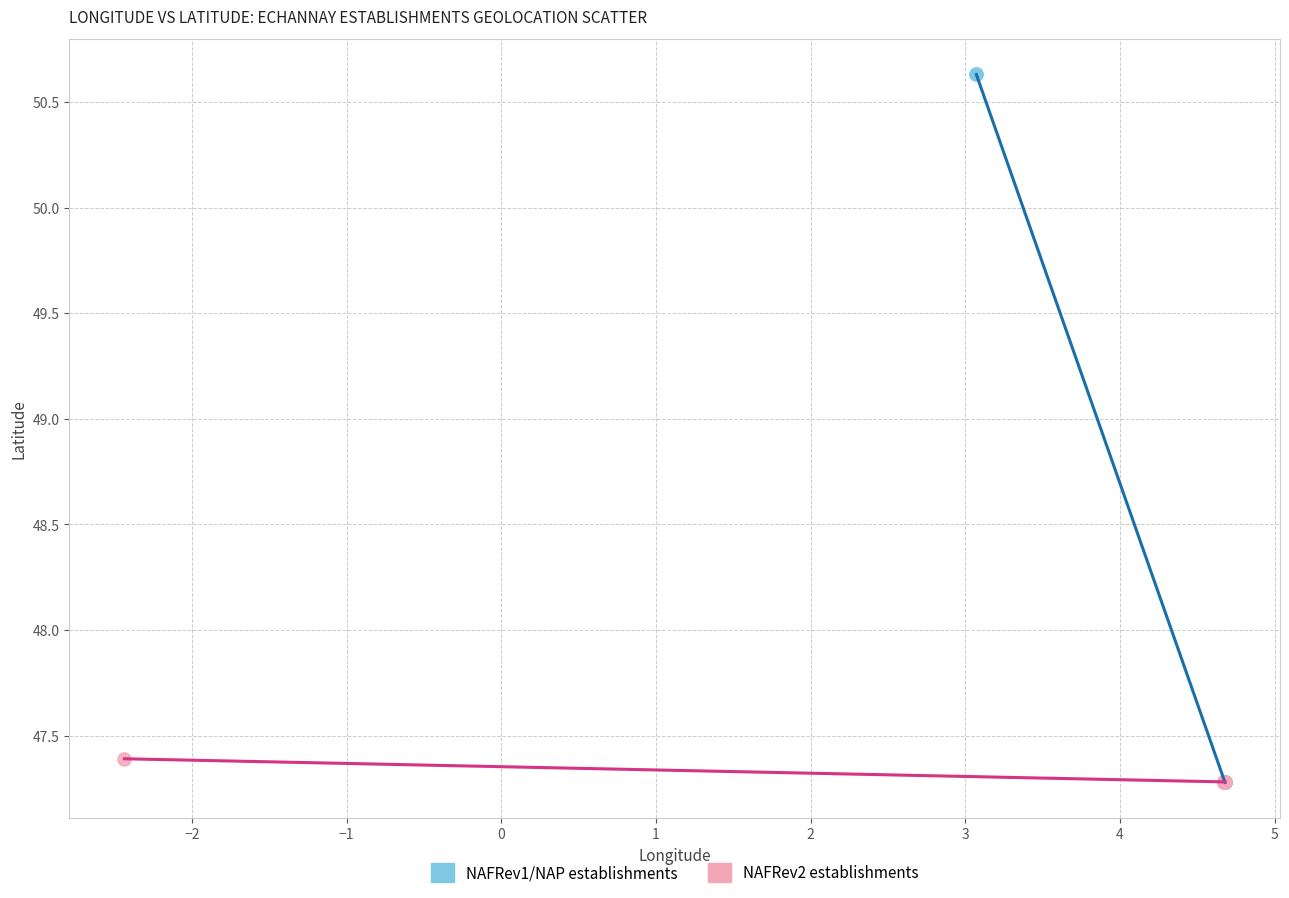

What are all the series names shown in the legend?

NAFRev1/NAP establishments, NAFRev2 establishments